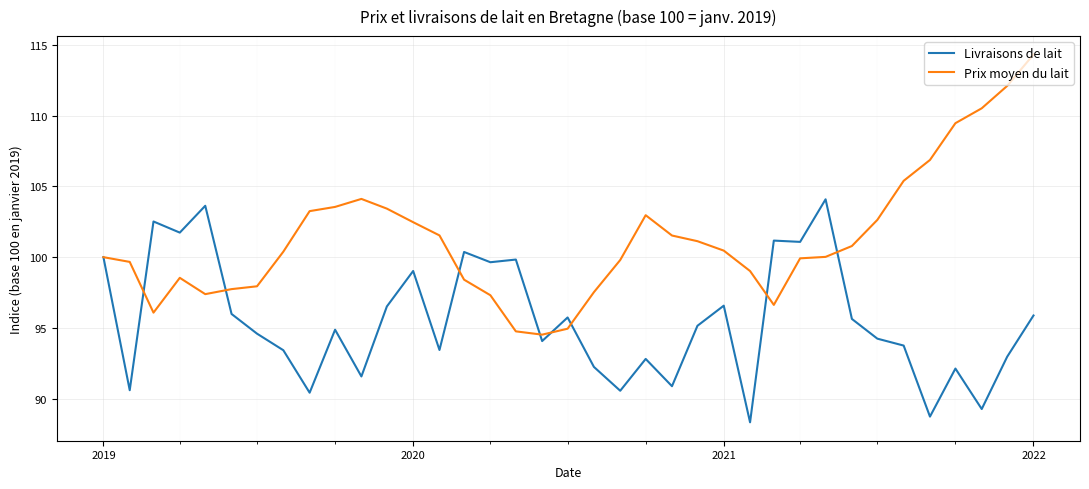

What is the smallest value displayed?

88.3